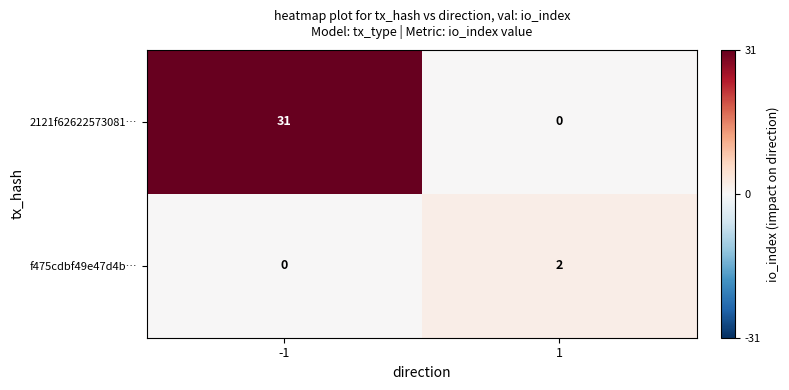

Which series has the largest total across all categories?

2121f62622573081…